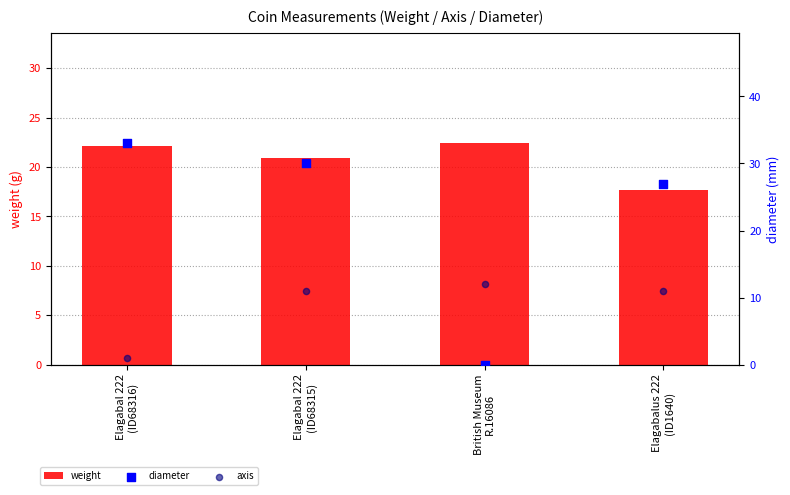

Which series has the widest spread of Y values?

diameter